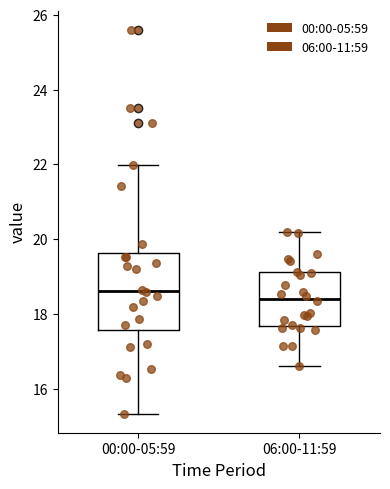

Which box is the tallest, from its lower edge to its upper edge?

00:00-05:59